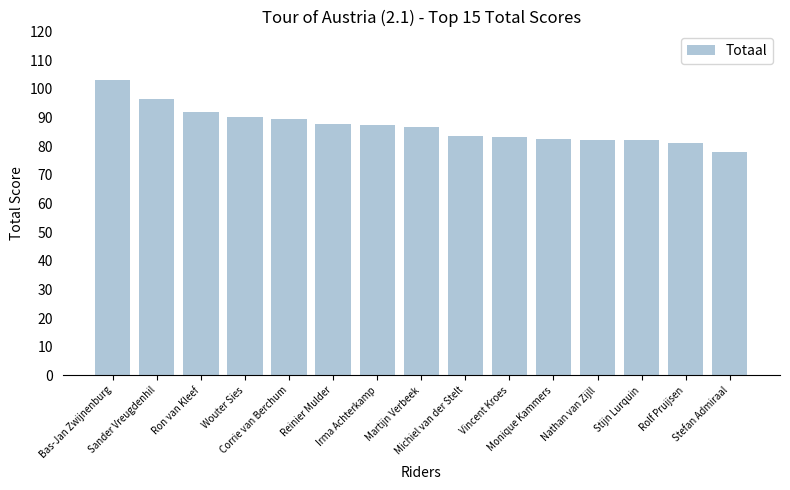

What is the difference between the maximum and minimum values?

25.0